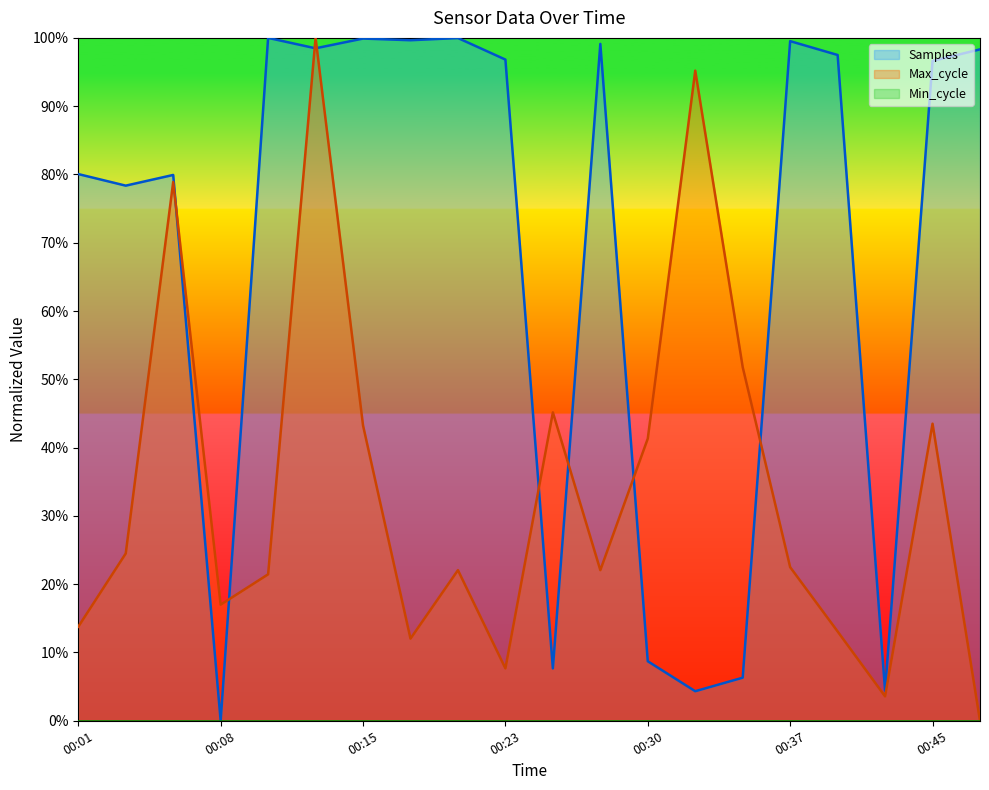

The Min_cycle_line series shows 0.0 at 00:08. True or false?

True